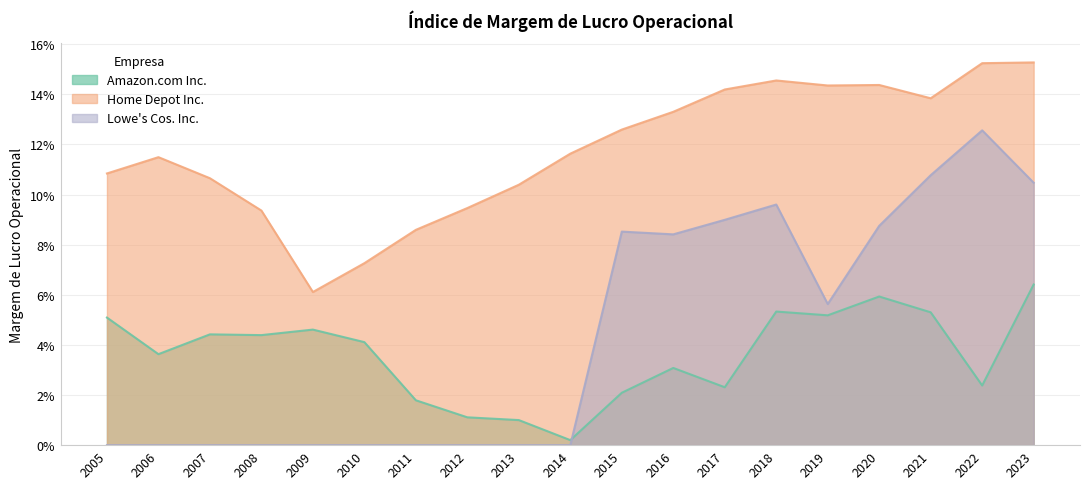

Reading right to left, extract all data points from this chart.

Amazon.com Inc.: 2023=0.1	2022=0.0	2021=0.1	2020=0.1	2019=0.1	2018=0.1	2017=0.0	2016=0.0	2015=0.0	2014=0.0	2013=0.0	2012=0.0	2011=0.0	2010=0.0	2009=0.0	2008=0.0	2007=0.0	2006=0.0	2005=0.1
Home Depot Inc.: 2023=0.2	2022=0.2	2021=0.1	2020=0.1	2019=0.1	2018=0.1	2017=0.1	2016=0.1	2015=0.1	2014=0.1	2013=0.1	2012=0.1	2011=0.1	2010=0.1	2009=0.1	2008=0.1	2007=0.1	2006=0.1	2005=0.1
Lowe's Cos. Inc.: 2023=0.1	2022=0.1	2021=0.1	2020=0.1	2019=0.1	2018=0.1	2017=0.1	2016=0.1	2015=0.1	2014=0.0	2013=0.0	2012=0.0	2011=0.0	2010=0.0	2009=0.0	2008=0.0	2007=0.0	2006=0.0	2005=0.0